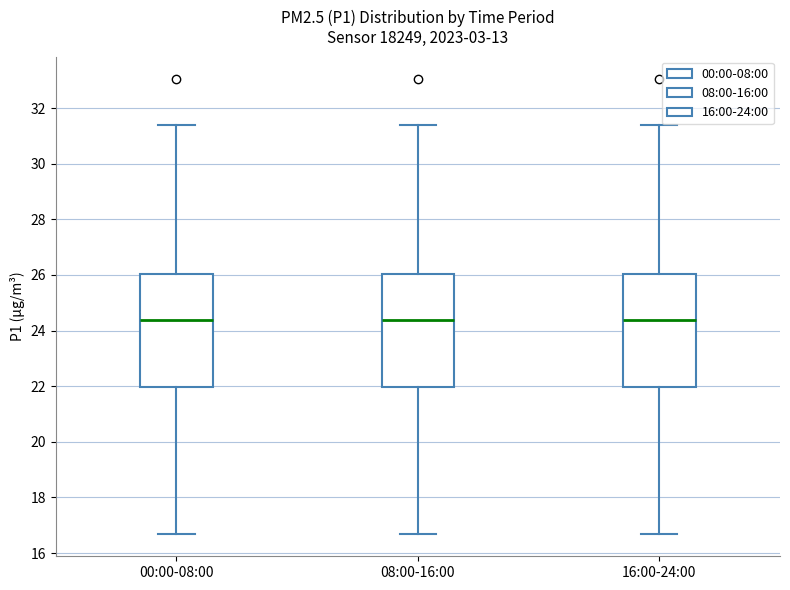

Reading left to right, read every box against the y-axis: the position of its median line, the range the box covers, and the ends of its whiskers. The values are not printed on the chart, so give them approximately, as read against the axis.

00:00-08:00: median 24.4, box 22.0 to 26.0, whiskers 16.8 to 31.4
08:00-16:00: median 24.4, box 22.0 to 26.0, whiskers 16.8 to 31.4
16:00-24:00: median 24.4, box 22.0 to 26.0, whiskers 16.8 to 31.4